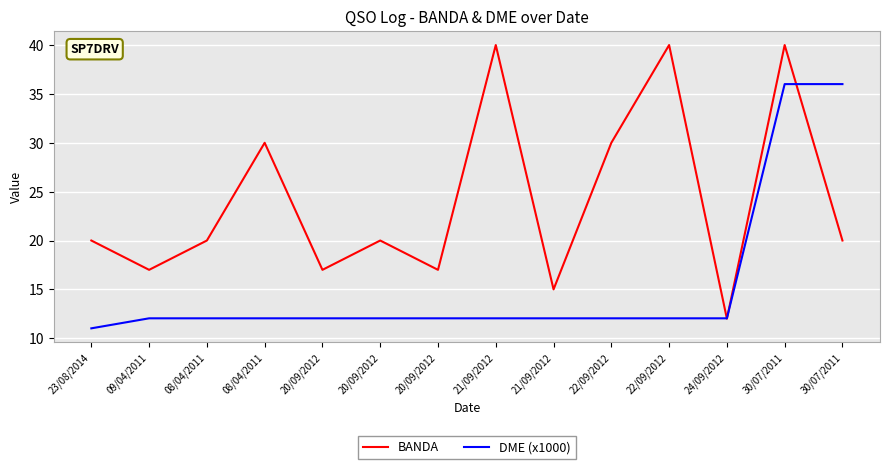

What is the value of the BANDA point at the 1st from the left?

20.0